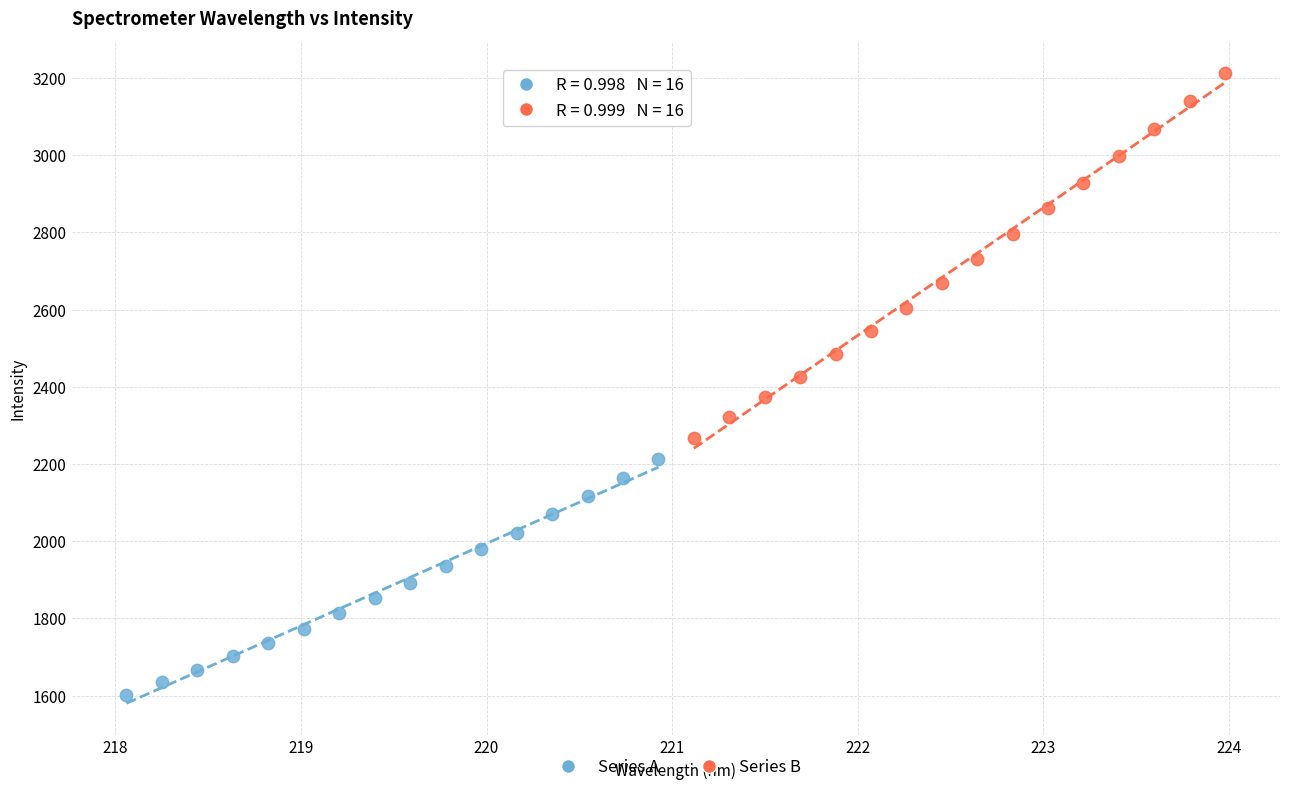

What are all the series names shown in the legend?

Series A, Series B